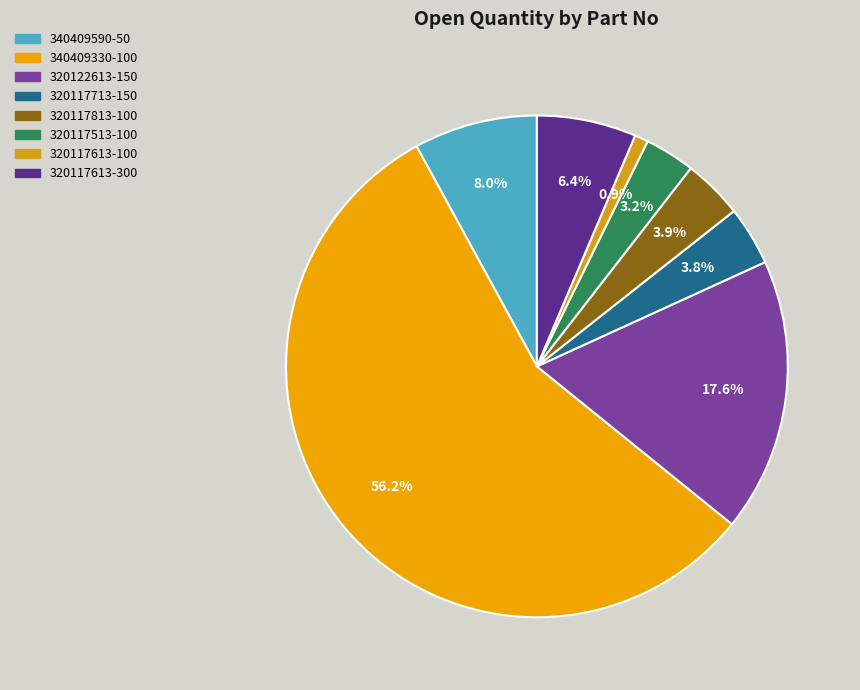

To the nearest percent, what percentage of the pie is 320117713-150?

4%